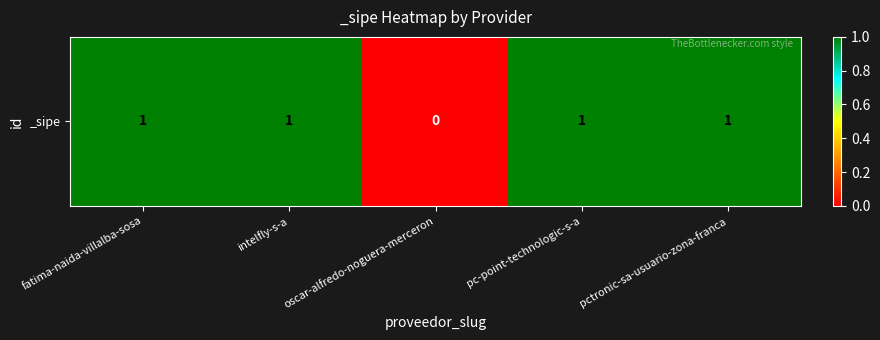

The chart shows a value of 0 at oscar-alfredo-noguera-merceron. True or false?

False